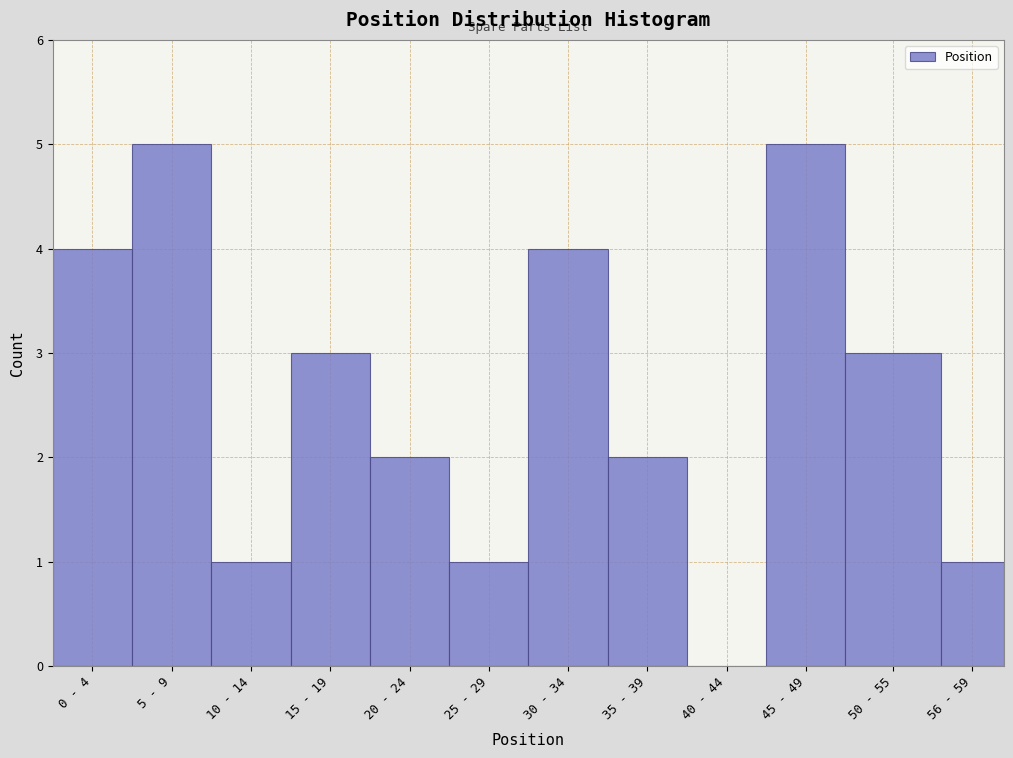

Reading right to left, extract all data points from this chart.

56 - 59=1	50 - 55=3	45 - 49=5	40 - 44=0	35 - 39=2	30 - 34=4	25 - 29=1	20 - 24=2	15 - 19=3	10 - 14=1	5 - 9=5	0 - 4=4